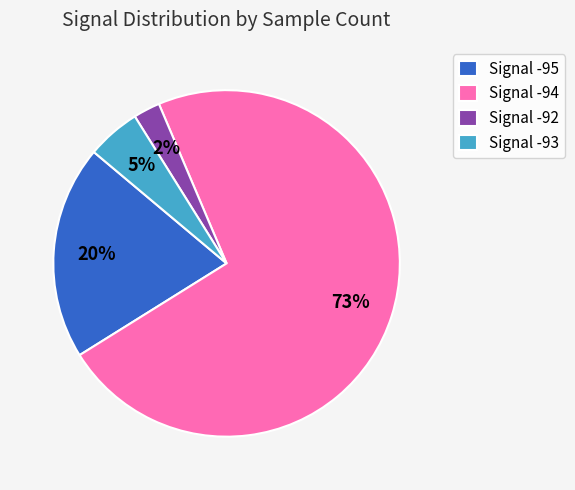

Is there a majority slice in this chart?

Yes